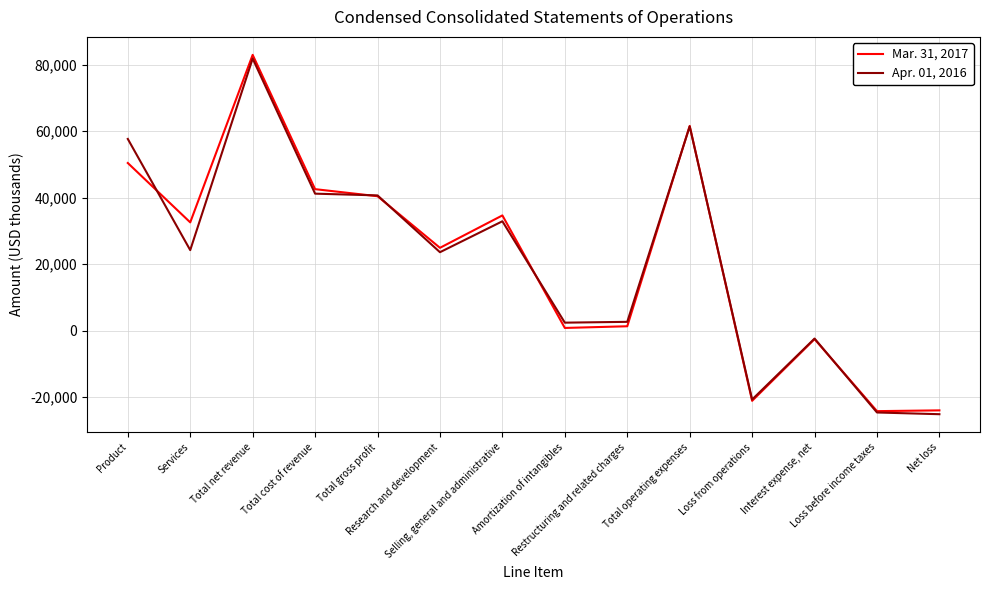

Which category has the highest value in the Mar. 31, 2017 series?

Total net revenue